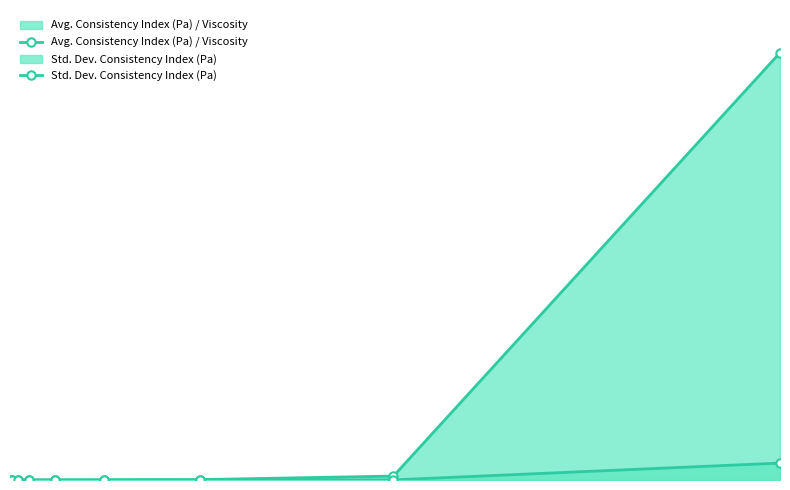

List the series in order of their overall mean, lowest first.

Std. Dev. Consistency Index (Pa), Avg. Consistency Index (Pa) / Viscosity